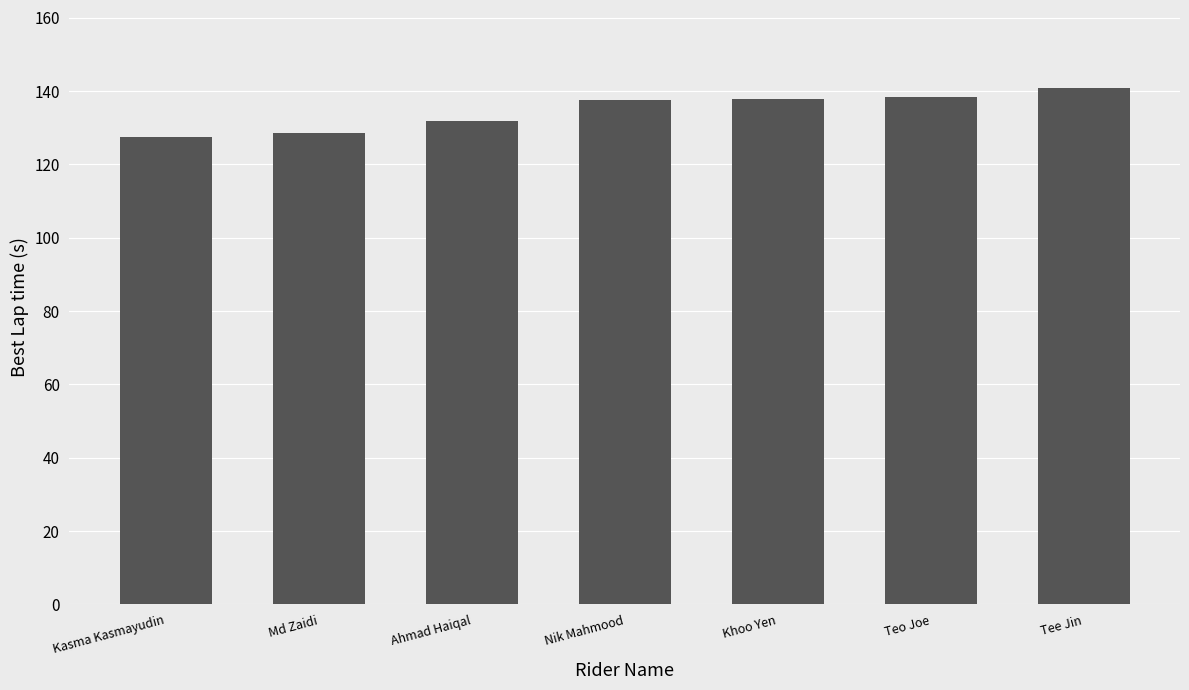

Count the number of data series in this chart.

1